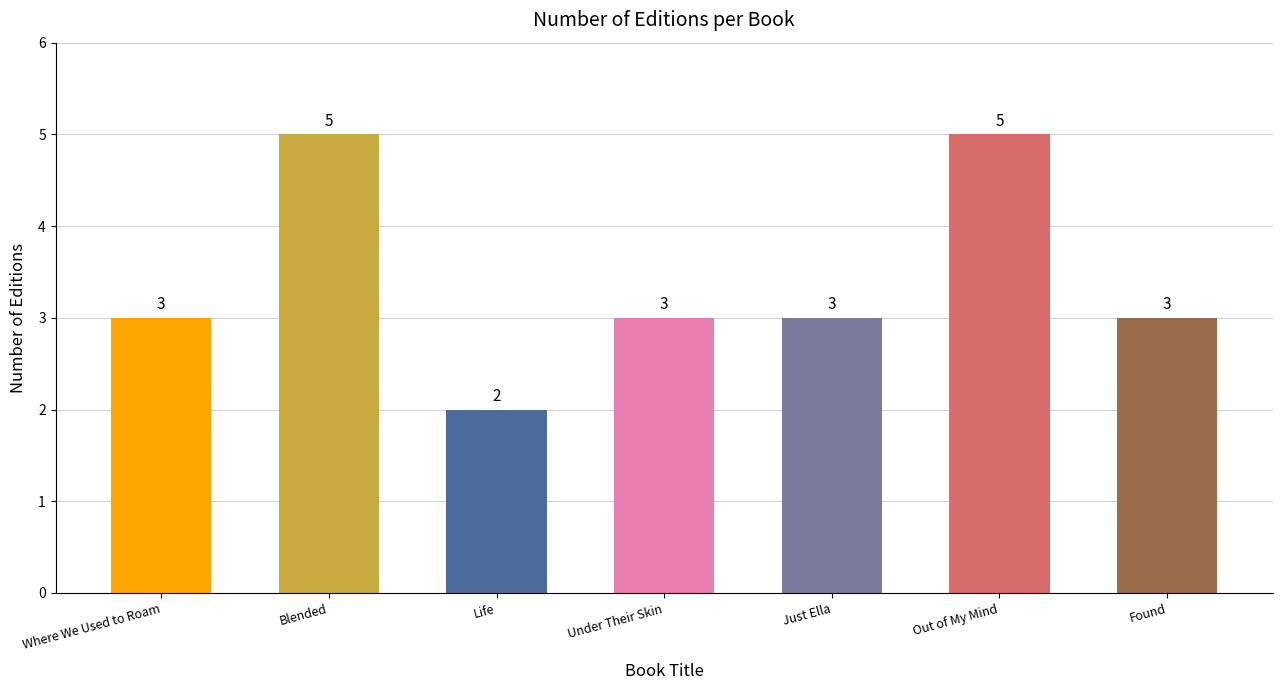

Approximately how many times larger is the value at Found compared to Life?

1.5